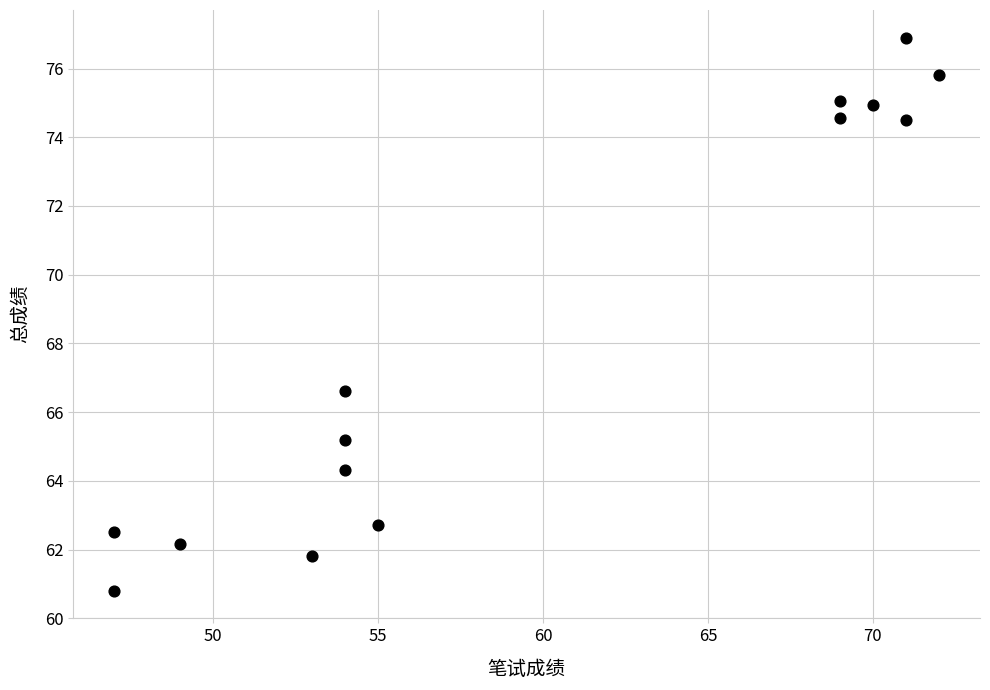

What is the range of X values (max minus min)?

25.0